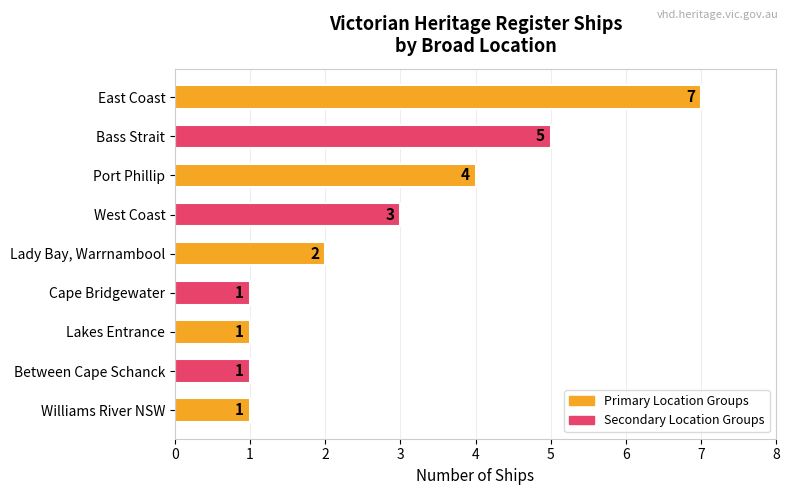

Approximately how many times larger is the value at Lady Bay, Warrnambool compared to Lakes Entrance?

2.0